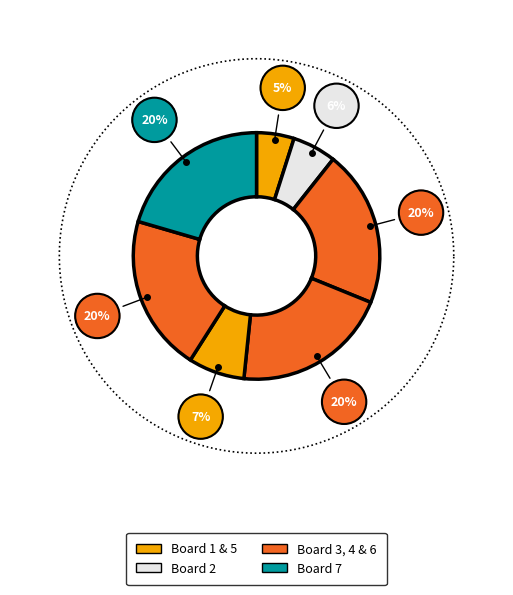

What percentage is the Board 6 slice, to the nearest percent?

20%